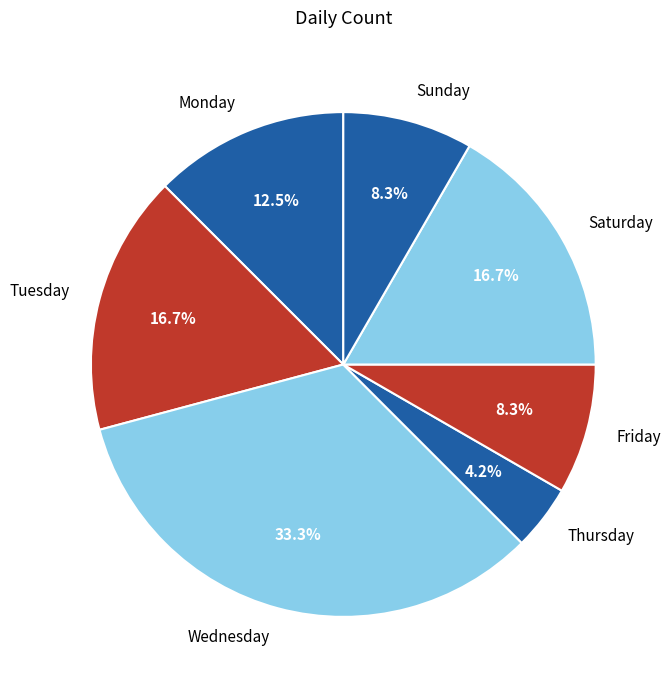

The Wednesday slice represents 27% of the pie. True or false?

False